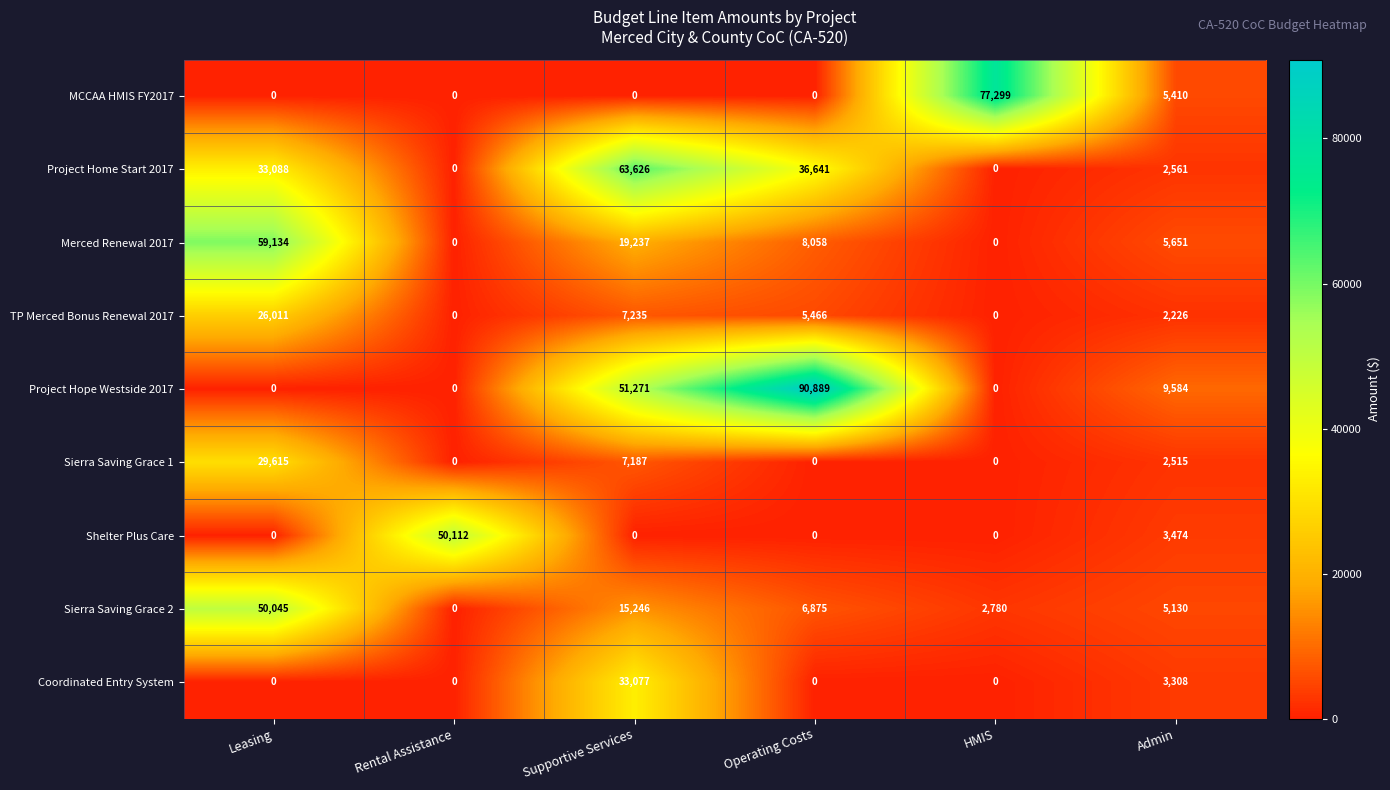

Is it true that Merced Renewal 2017 equals 8058 at Operating Costs?

True